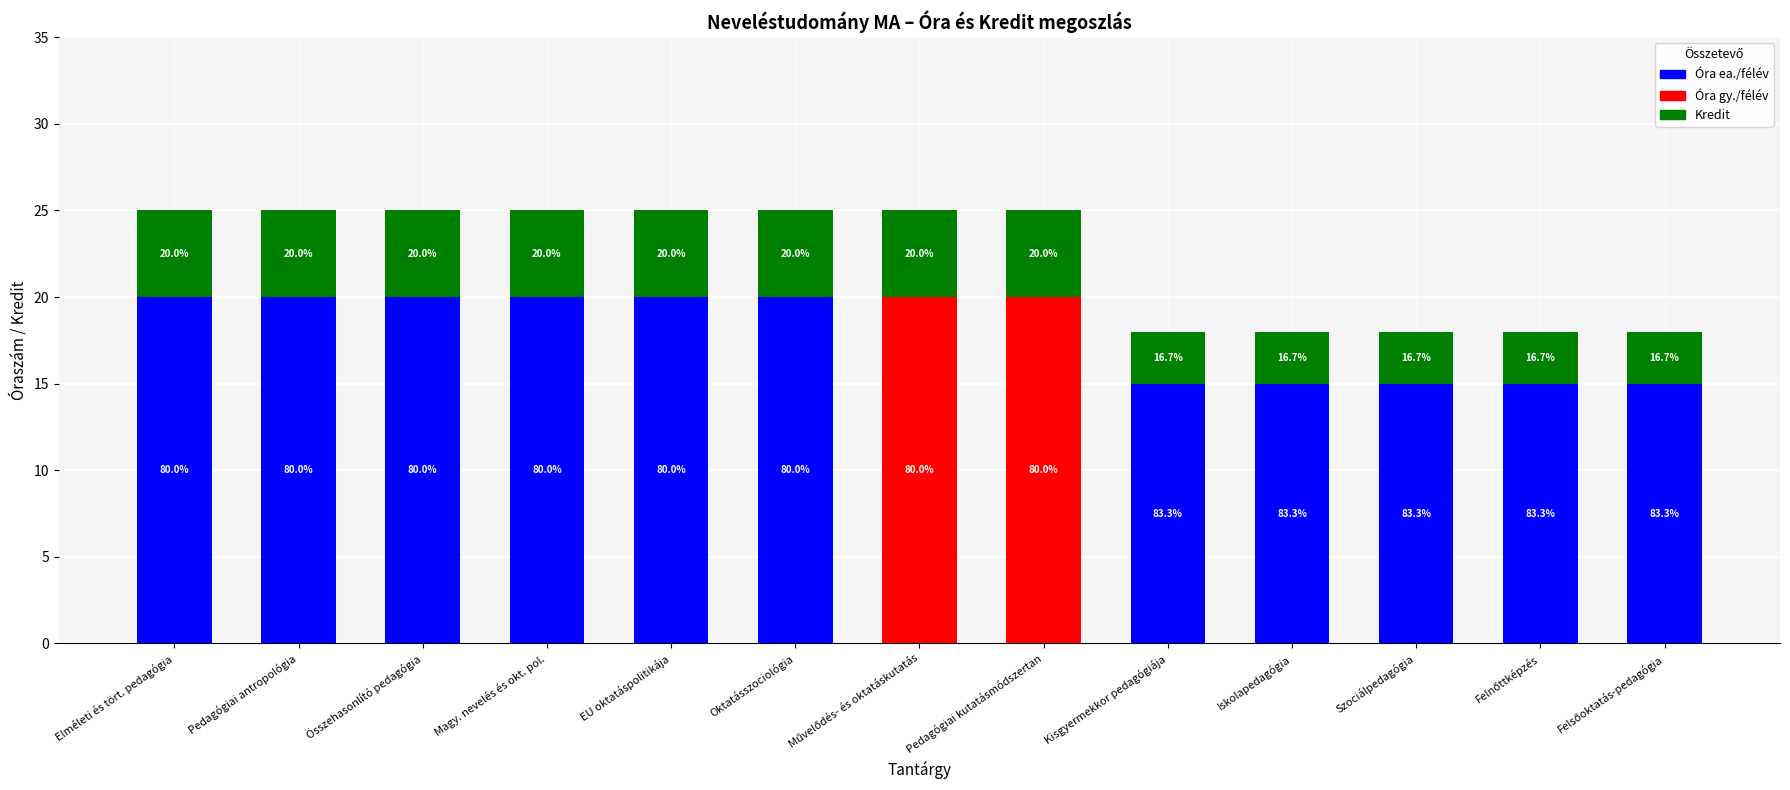

The value of Kredit at Oktatásszociológia is 2. True or false?

False